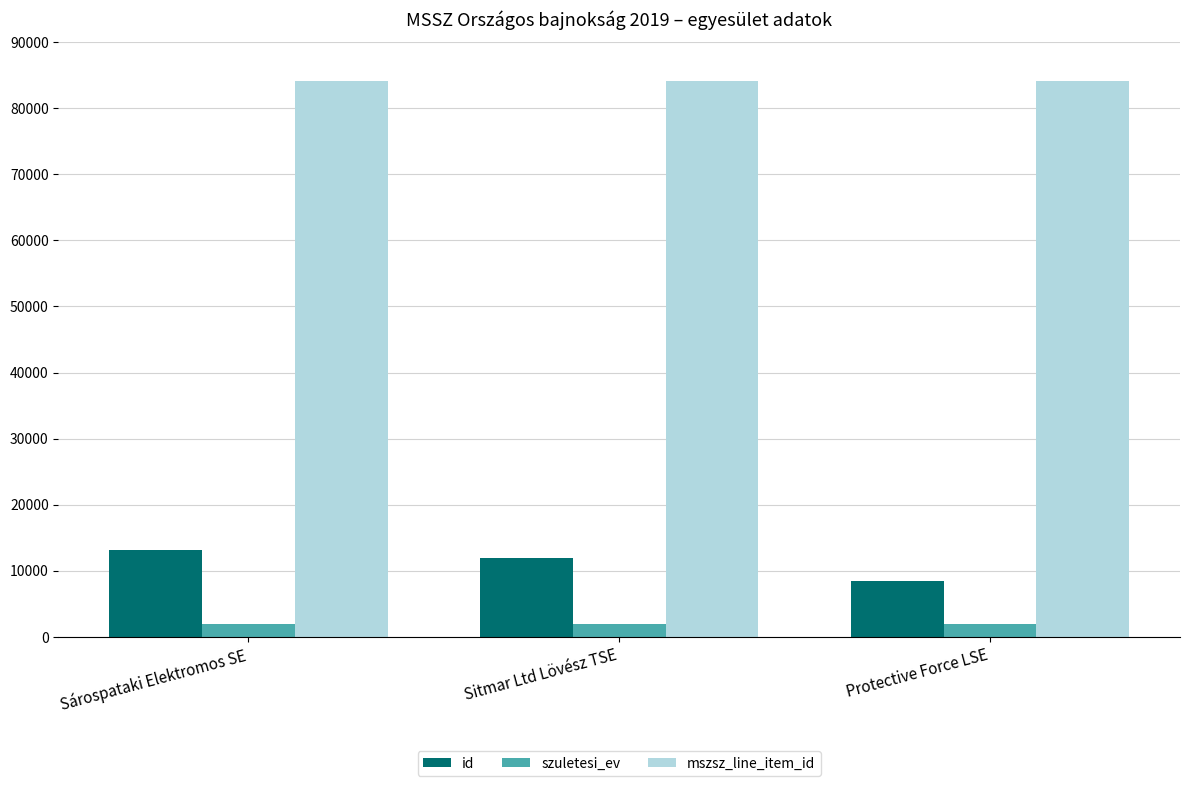

What is the total value across all series at Sitmar Ltd Lövész TSE?

97934